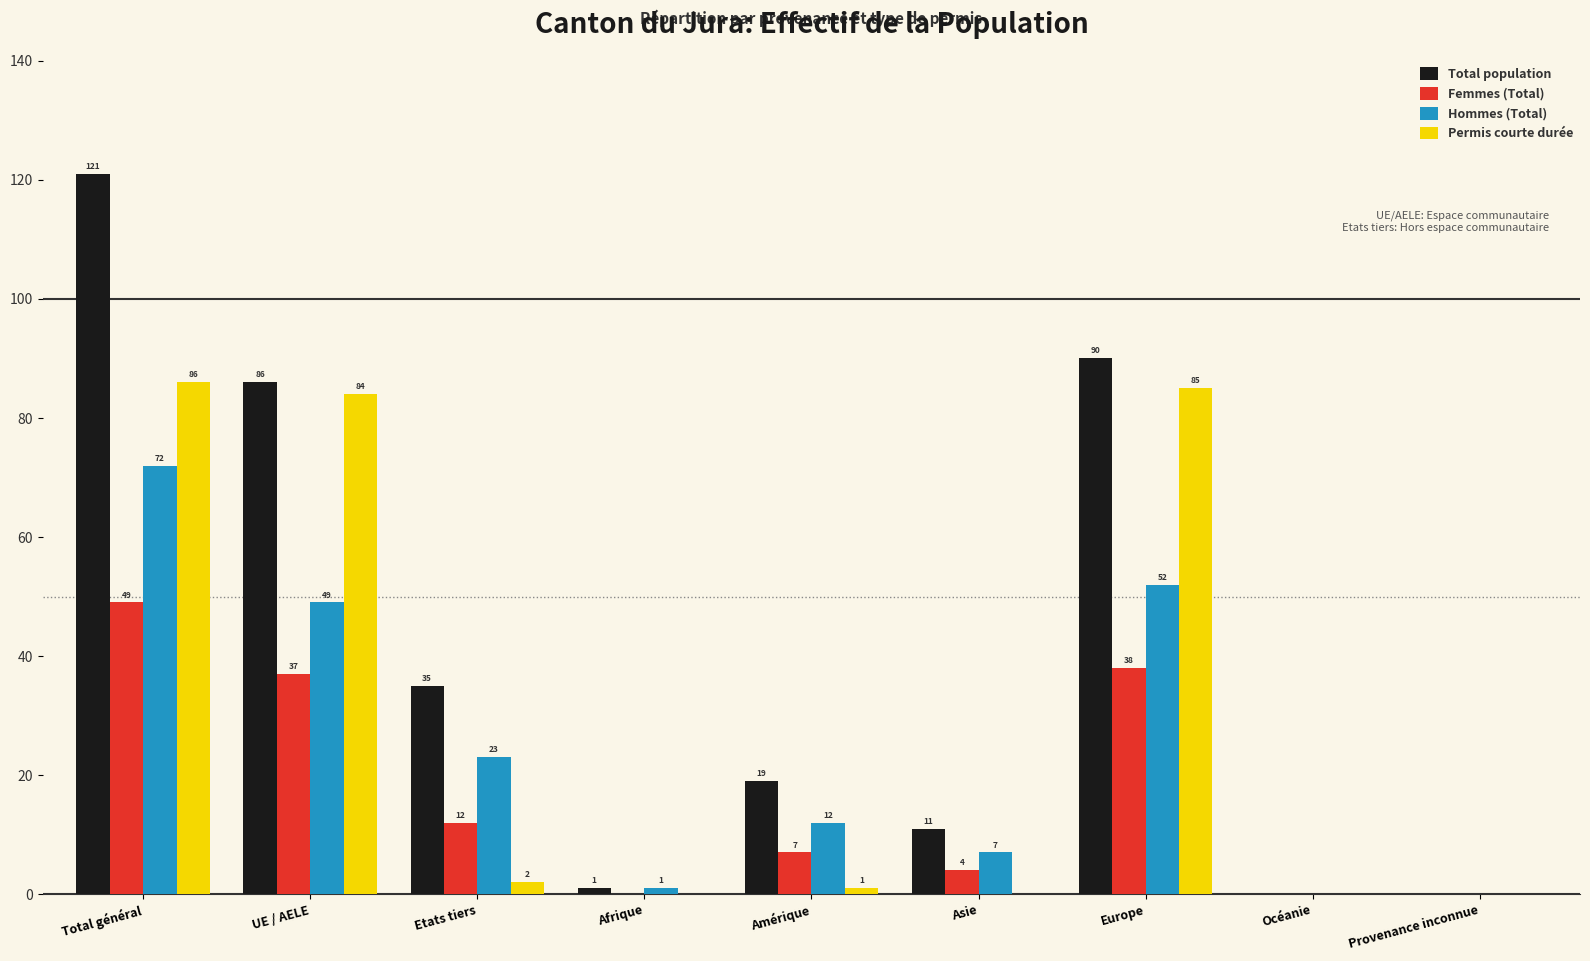

Is the value of Permis courte durée at Amérique greater than the value of Hommes (Total) at Océanie?

Yes